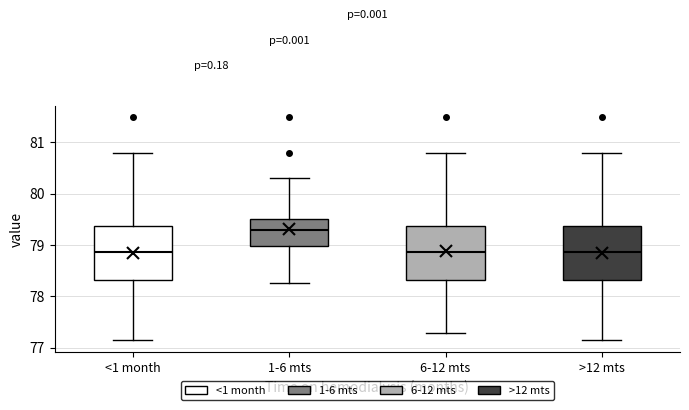

Which box has the highest median line?

1-6 mts